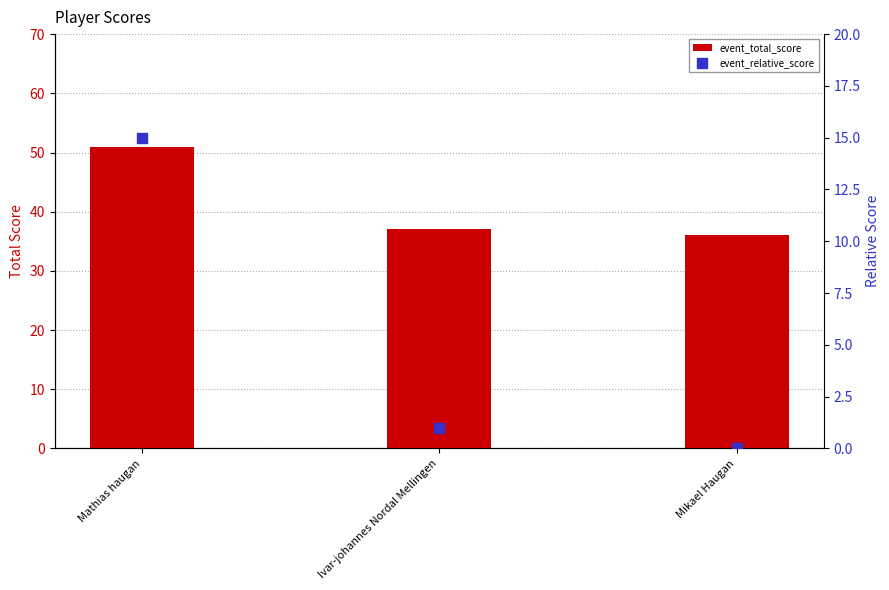

Which series has the largest total across all categories?

event_total_score